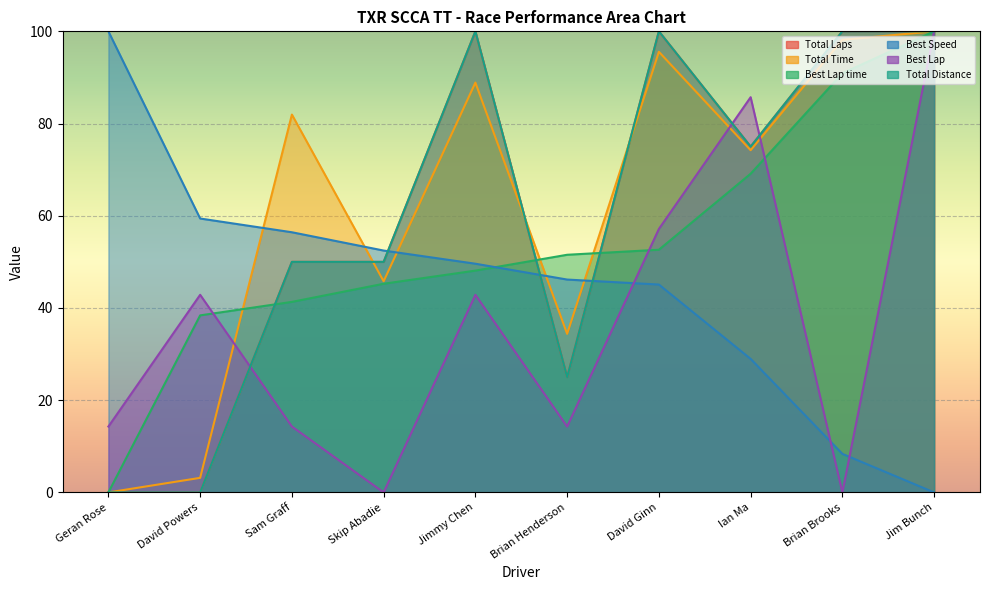

What is the spread (max minus min) of values at Sam Graff?

67.7